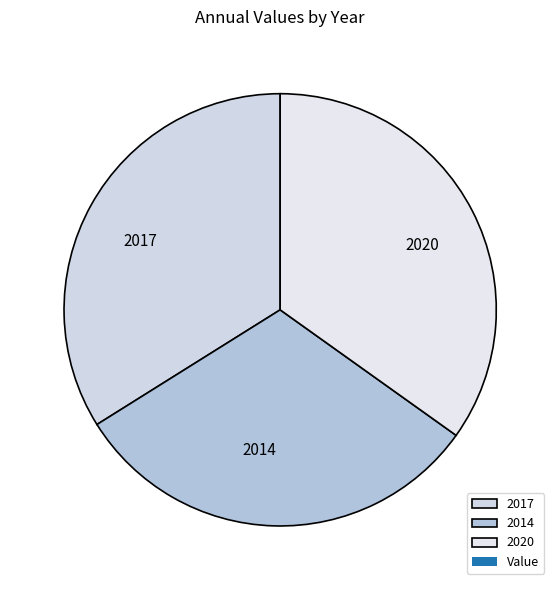

Is the sum of 2020 and 2017 greater than half?

Yes